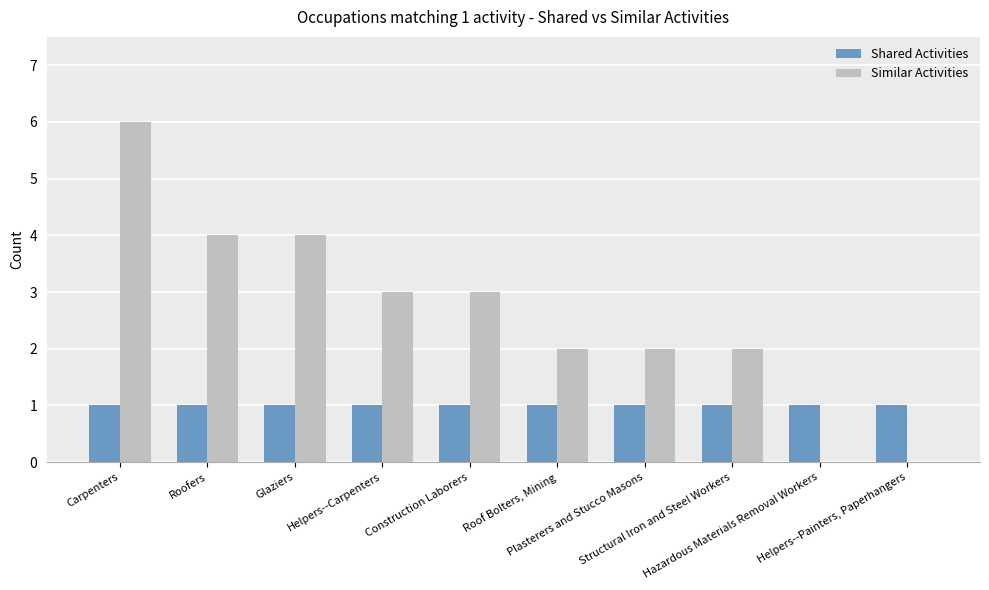

What is the greatest value displayed?

6